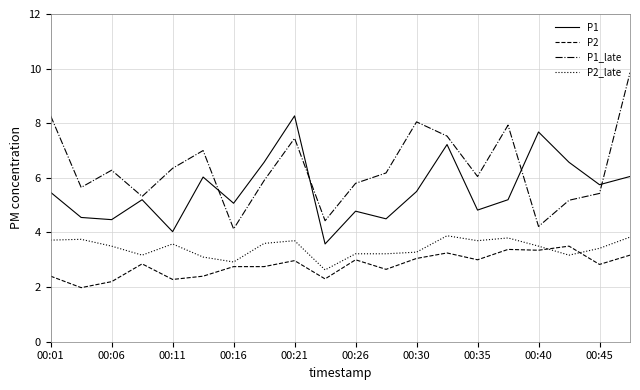

True or false: P2 and P1 intersect in this chart.

False